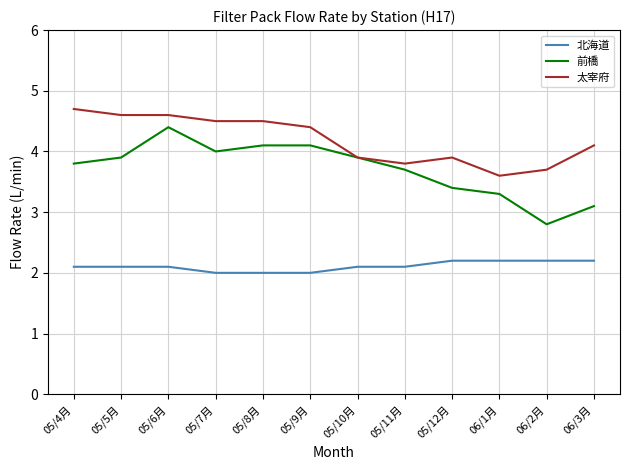

Reading right to left, transcribe all the data shown in this chart.

北海道: 2.2	2.2	2.2	2.2	2.1	2.1	2.0	2.0	2.0	2.1	2.1	2.1
前橋: 3.1	2.8	3.3	3.4	3.7	3.9	4.1	4.1	4.0	4.4	3.9	3.8
太宰府: 4.1	3.7	3.6	3.9	3.8	3.9	4.4	4.5	4.5	4.6	4.6	4.7